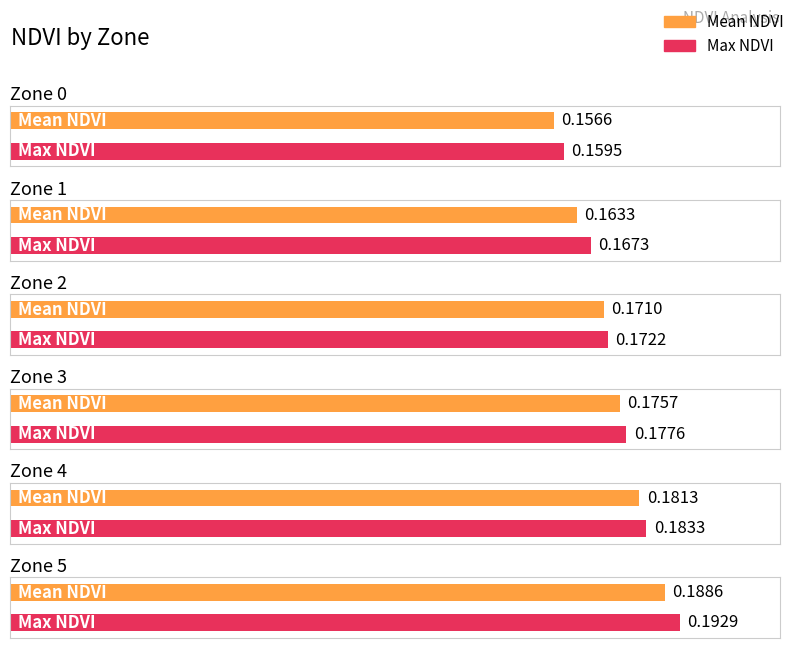

Reading right to left, what are all the values shown in this chart?

Mean NDVI: 0.2	0.2	0.2	0.2	0.2	0.2
Max NDVI: 0.2	0.2	0.2	0.2	0.2	0.2